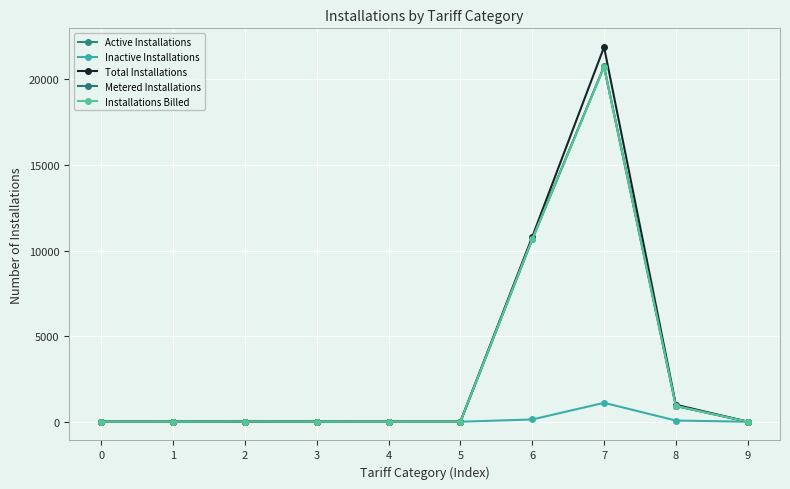

What is the difference between the maximum and minimum values in the Active Installations series?

20758